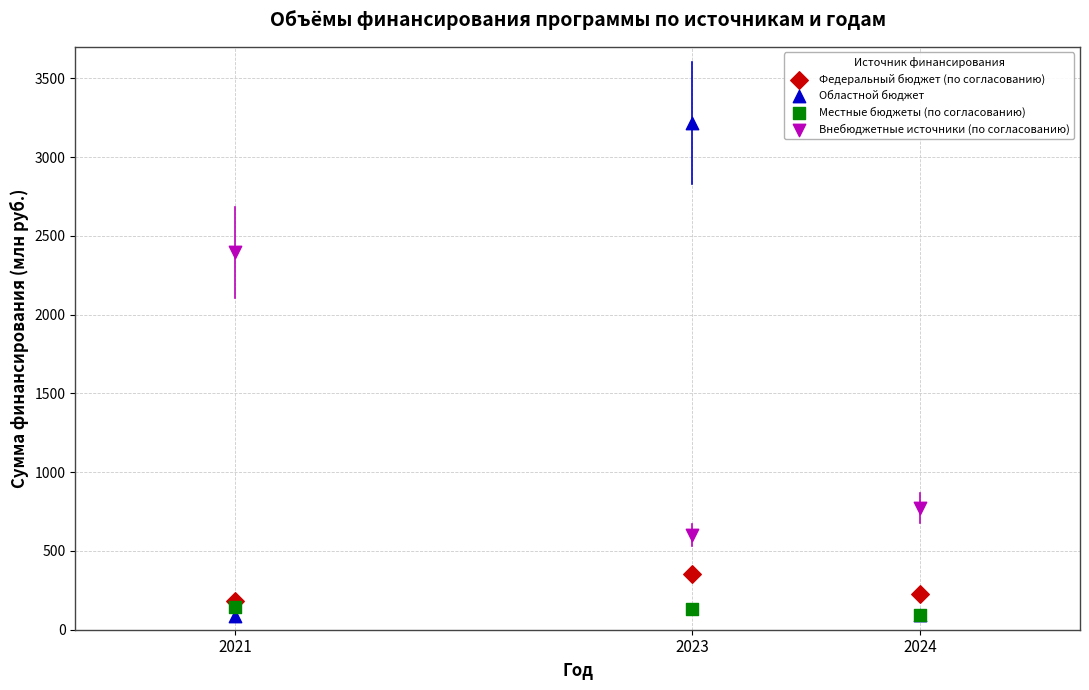

In the Областной бюджет series, what Y value is closest to 1653?

96.1